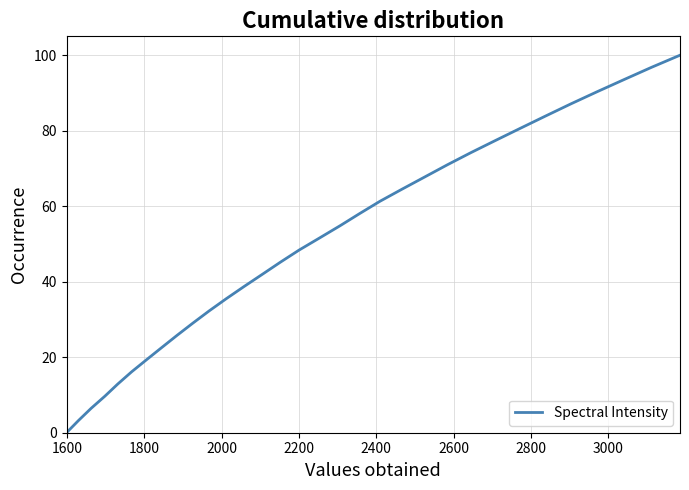

What is the maximum value shown in the chart?

100.0